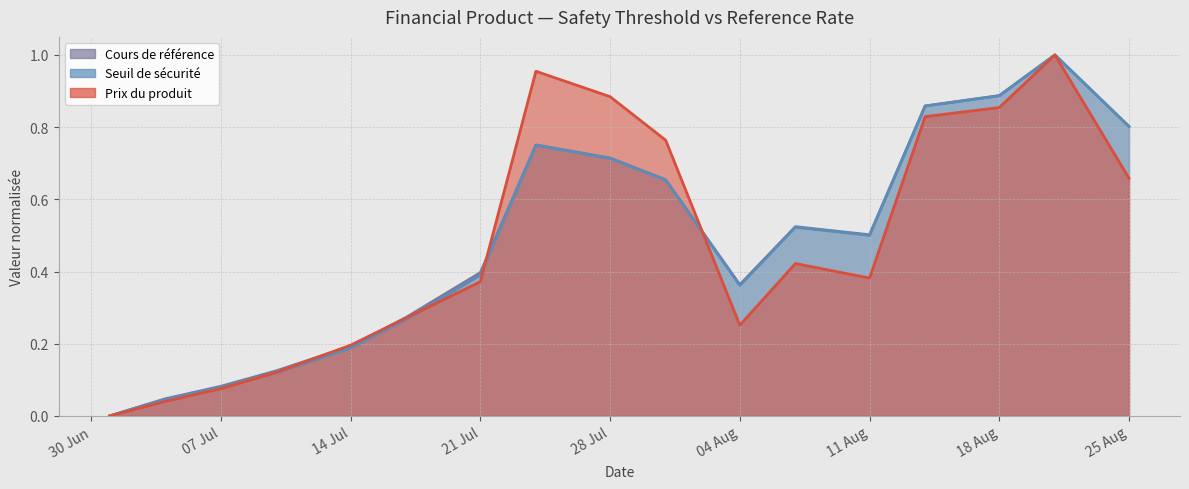

Is the value of Cours de référence at 21 Jul greater than the value of Seuil de sécurité at 28 Jul?

No